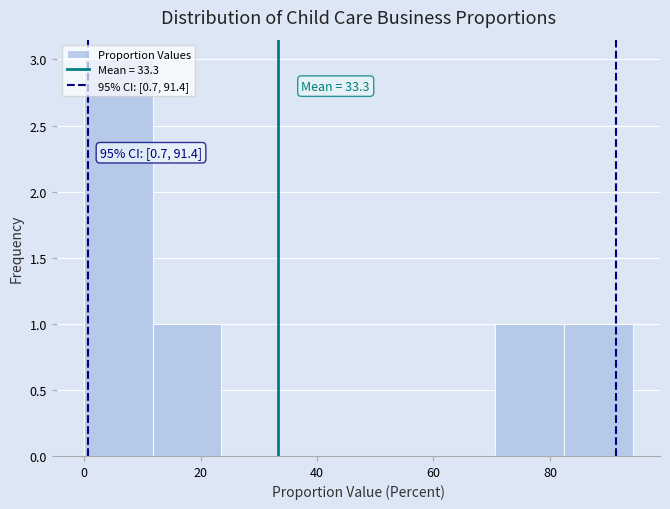

Over which range of the x-axis is the bar tallest?

0 to 12